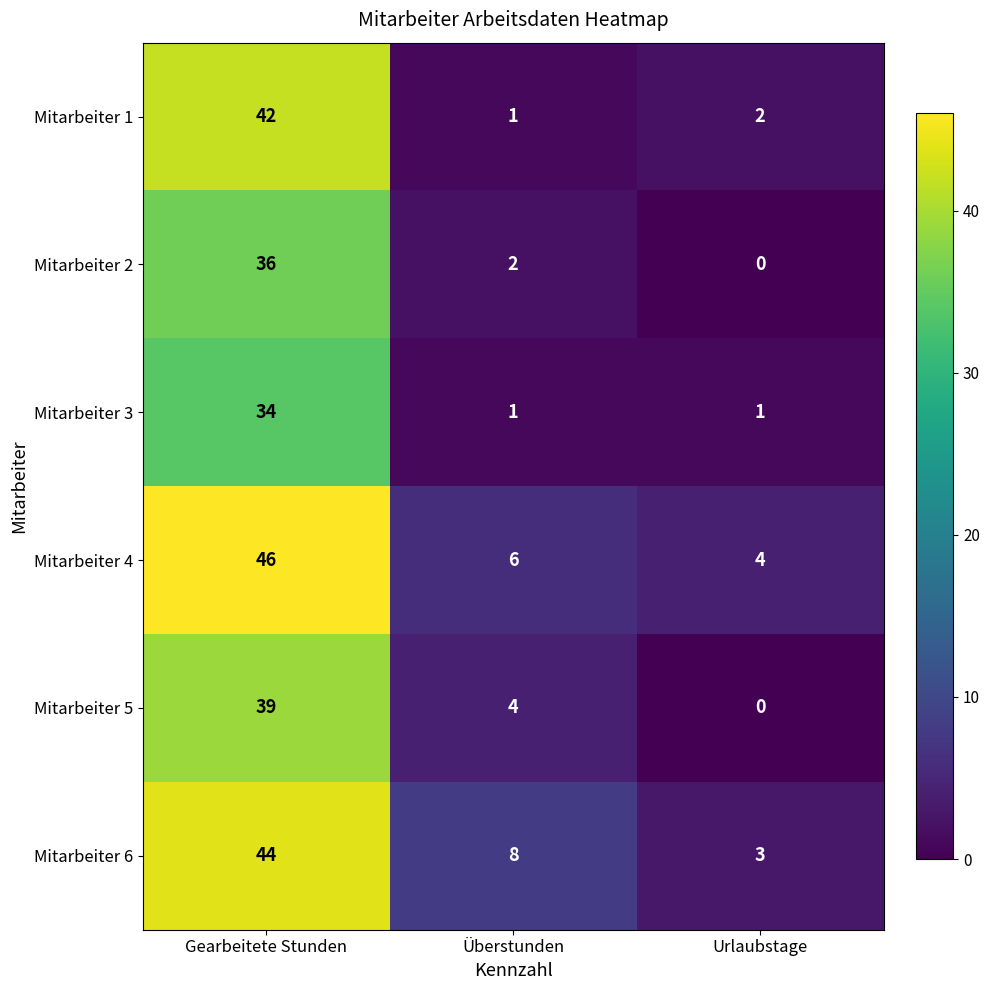

Between Gearbeitete Stunden and Überstunden, which series saw the biggest shift?

Mitarbeiter 1